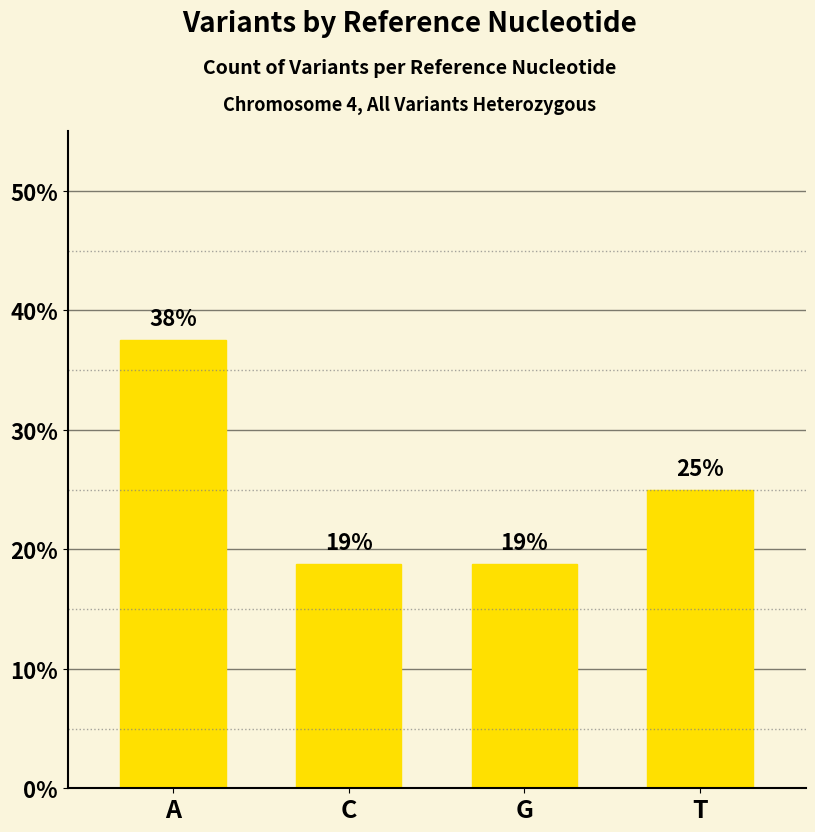

How many bars are there in total?

4